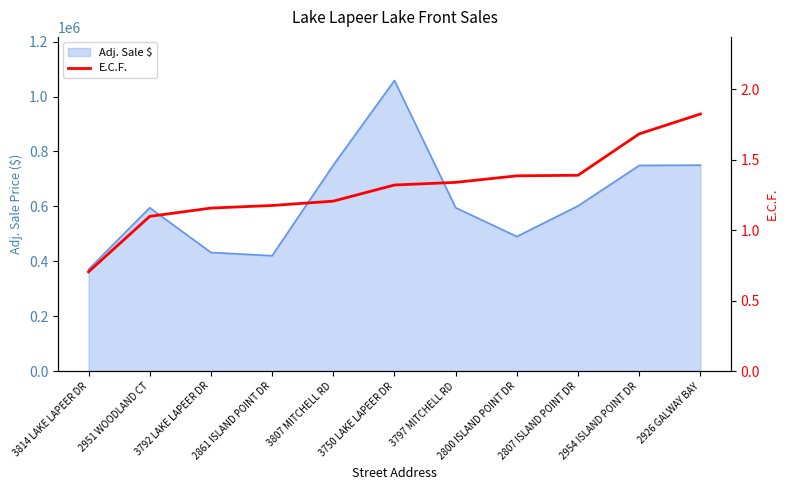

At which label does the data first exceed 1?

2951 WOODLAND CT